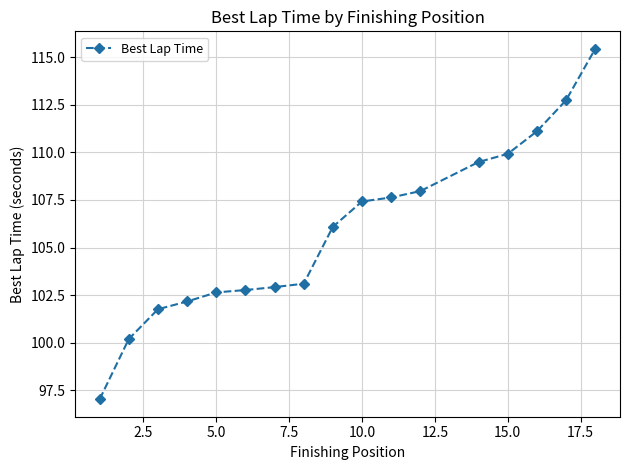

What is the value of the 15th point from the left?

111.1